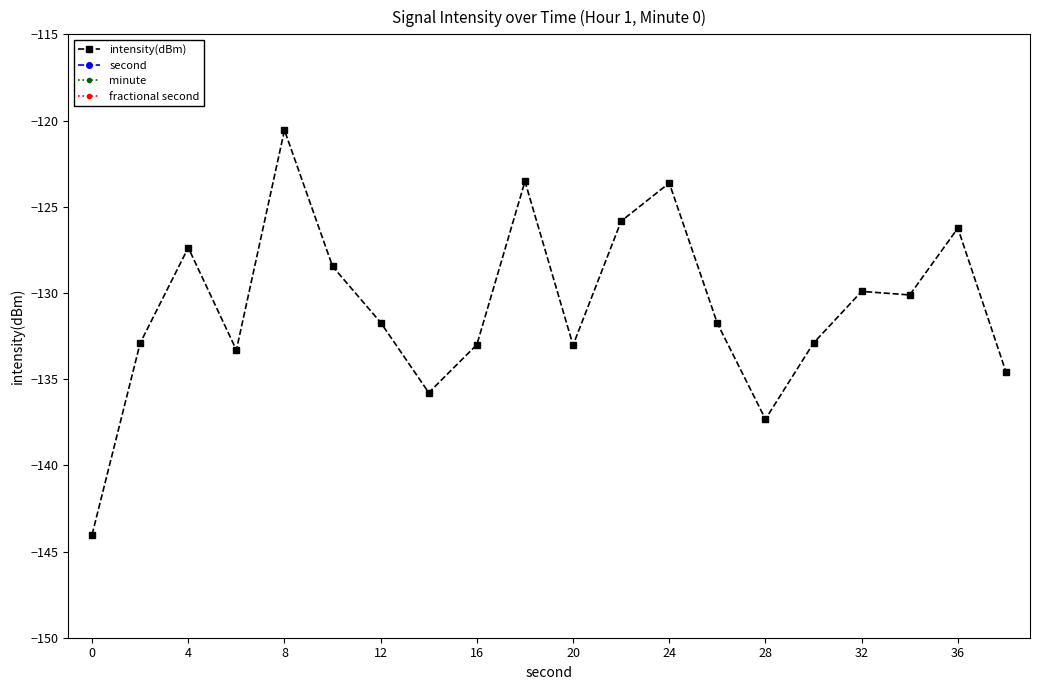

What is the maximum value for intensity(dBm)?

-120.6